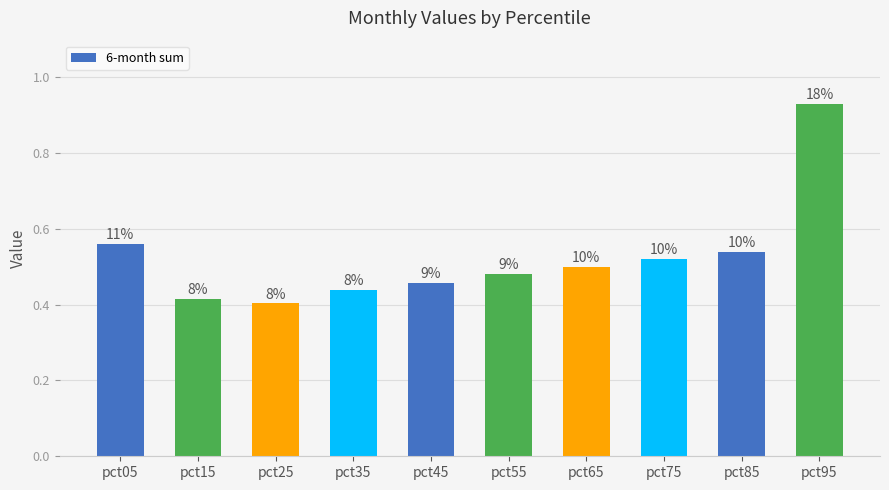

The chart shows a value of 0.7 at pct35. True or false?

False